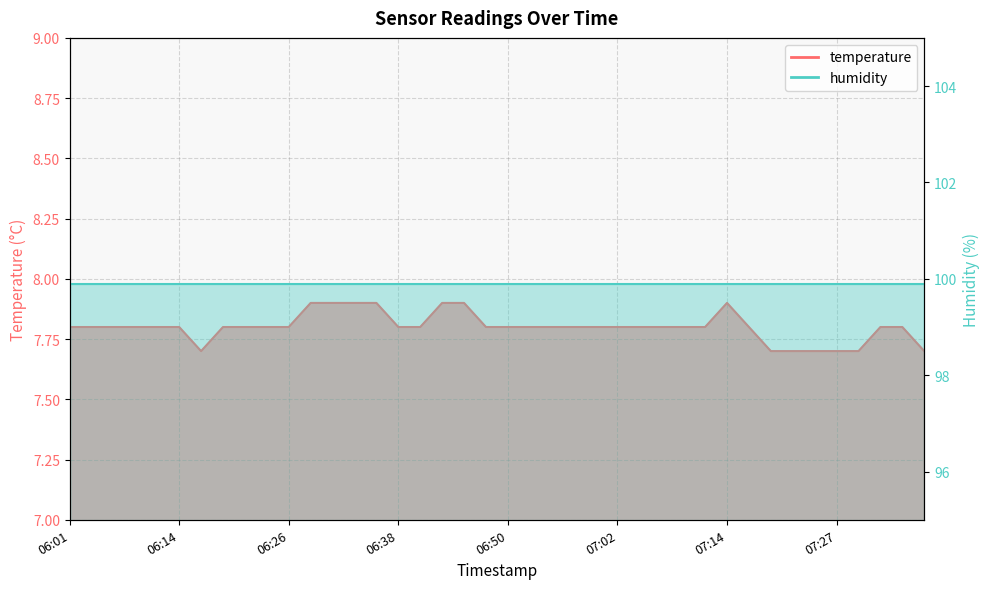

How many points are lower than both their immediate neighbors (excluding endpoints)?

1